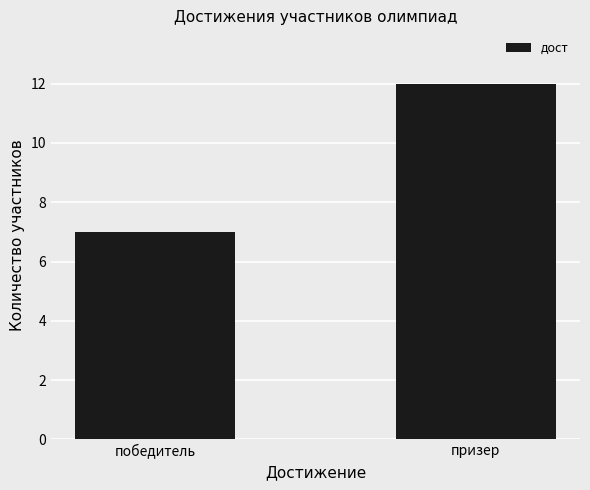

How many values are between 7 and 12?

2